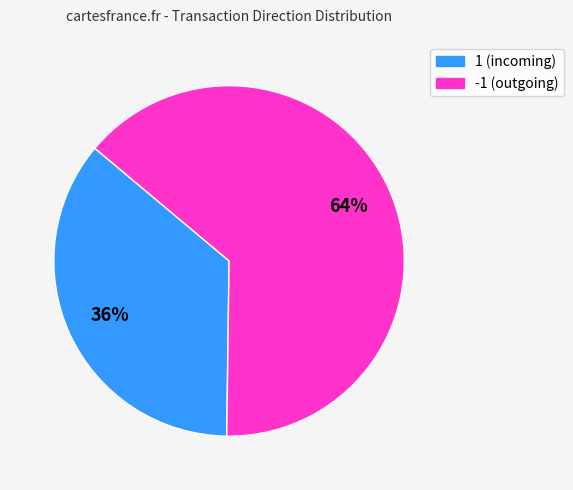

The 1 slice represents 36% of the pie. True or false?

True